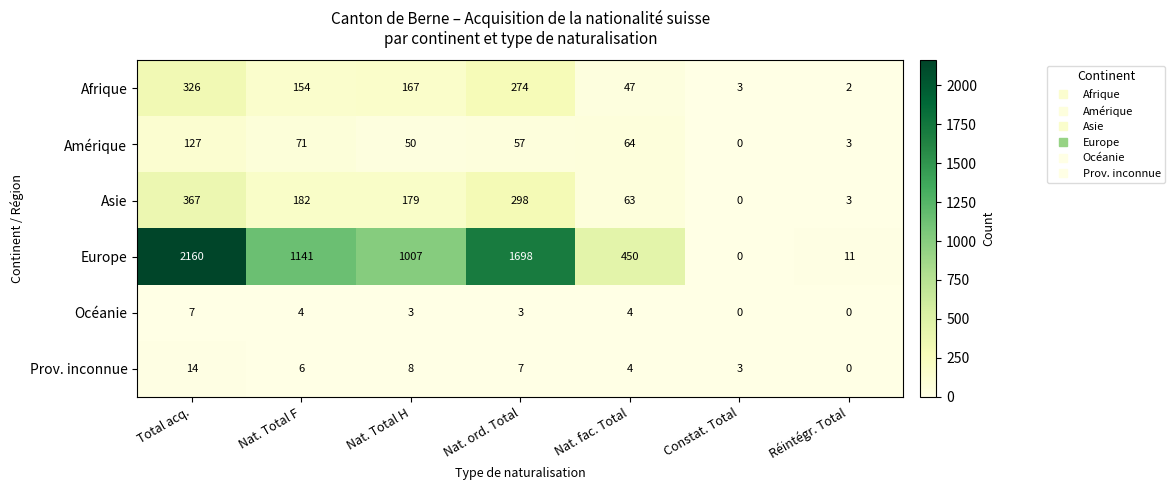

How many distinct data groups are displayed?

6